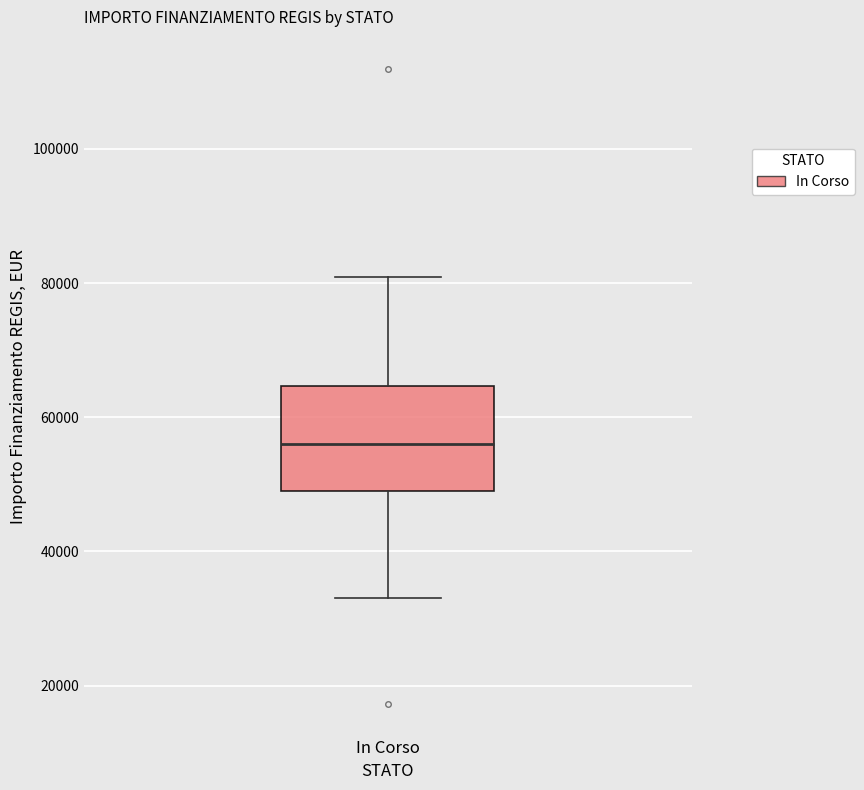

Read this box plot against the y-axis: the position of the median line, the range covered by the box, and the ends of both whiskers. The values are not printed on the chart, so give them approximately, as read against the axis.

median 56000, box 50000 to 64000, whiskers 32000 to 80000